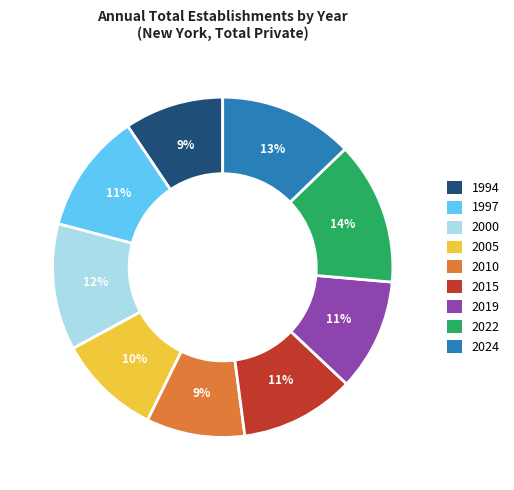

Which slice is the largest?

2022